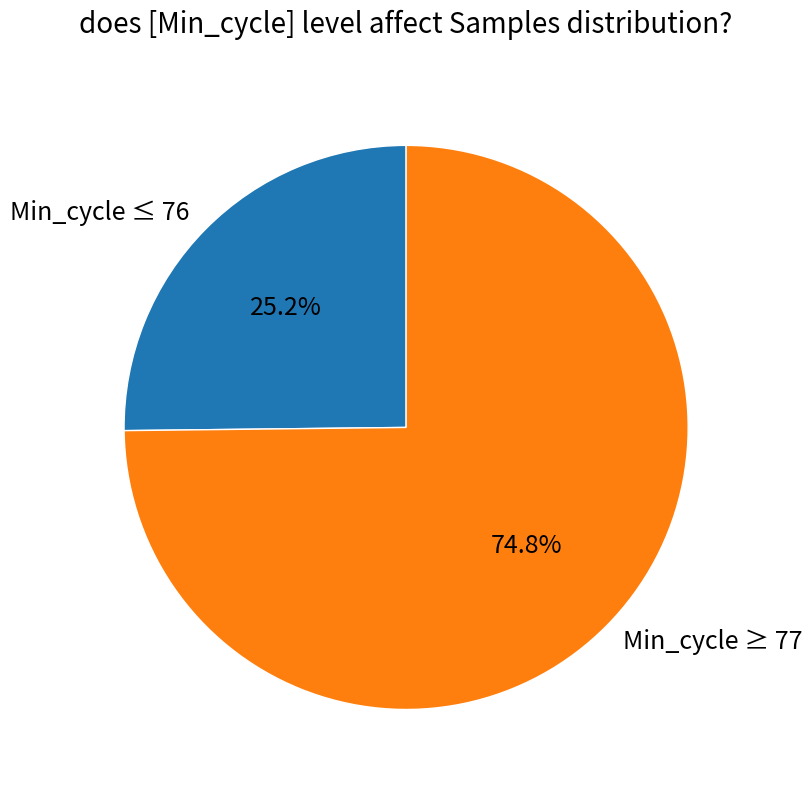

Rank the categories by value from lowest to highest.

Min_cycle ≤ 76, Min_cycle ≥ 77